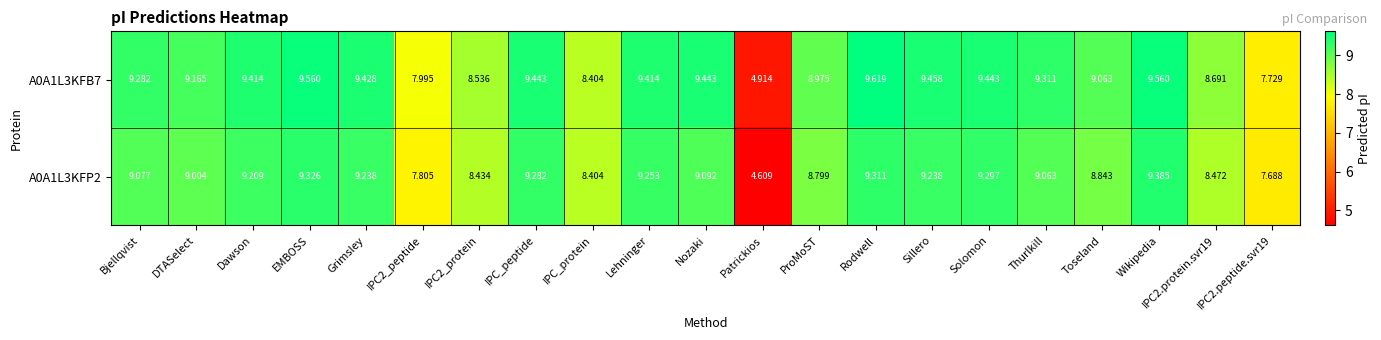

How many distinct data groups are displayed?

2